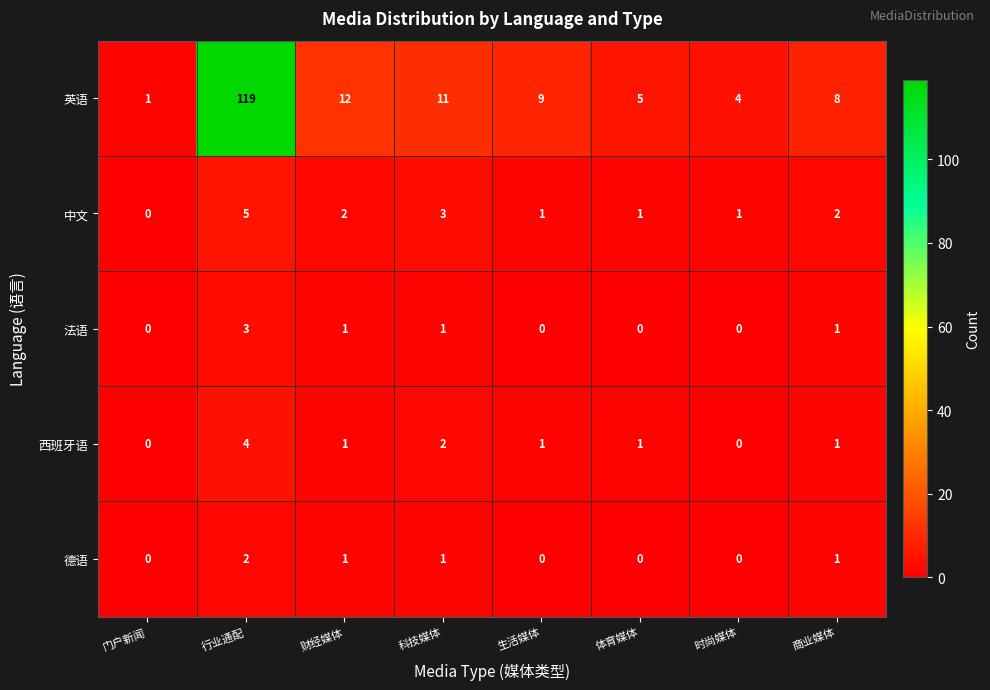

True or false: 西班牙语 has a value of 4 at 行业通配.

True